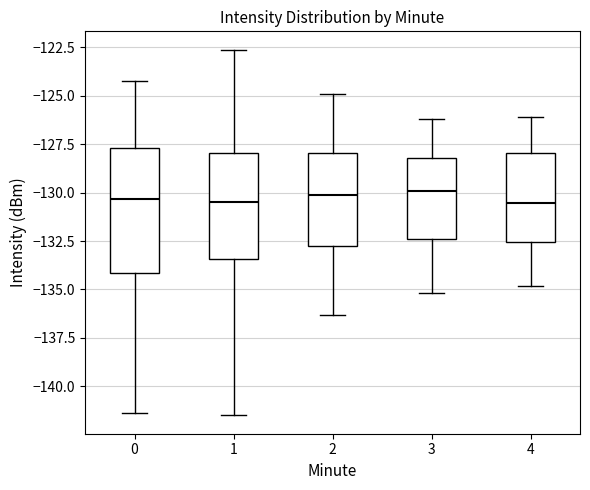

Reading left to right, transcribe this box plot: for each box, give where its median line is, the range the box spans, and where its two whiskers end, as read against the y-axis. The values are not printed on the chart, so give them approximately, as read against the axis.

0: median -130.5, box -134.0 to -127.5, whiskers -141.5 to -124.0
1: median -130.5, box -133.5 to -128.0, whiskers -141.5 to -122.5
2: median -130.0, box -133.0 to -128.0, whiskers -136.5 to -125.0
3: median -130.0, box -132.5 to -128.0, whiskers -135.0 to -126.0
4: median -130.5, box -132.5 to -128.0, whiskers -135.0 to -126.0